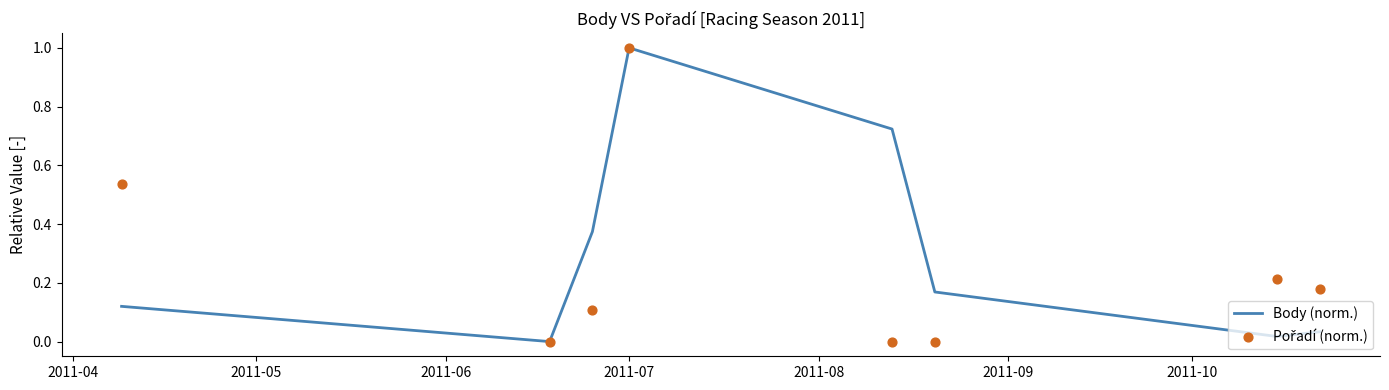

Which series contains the highest Y value?

Body (norm.)